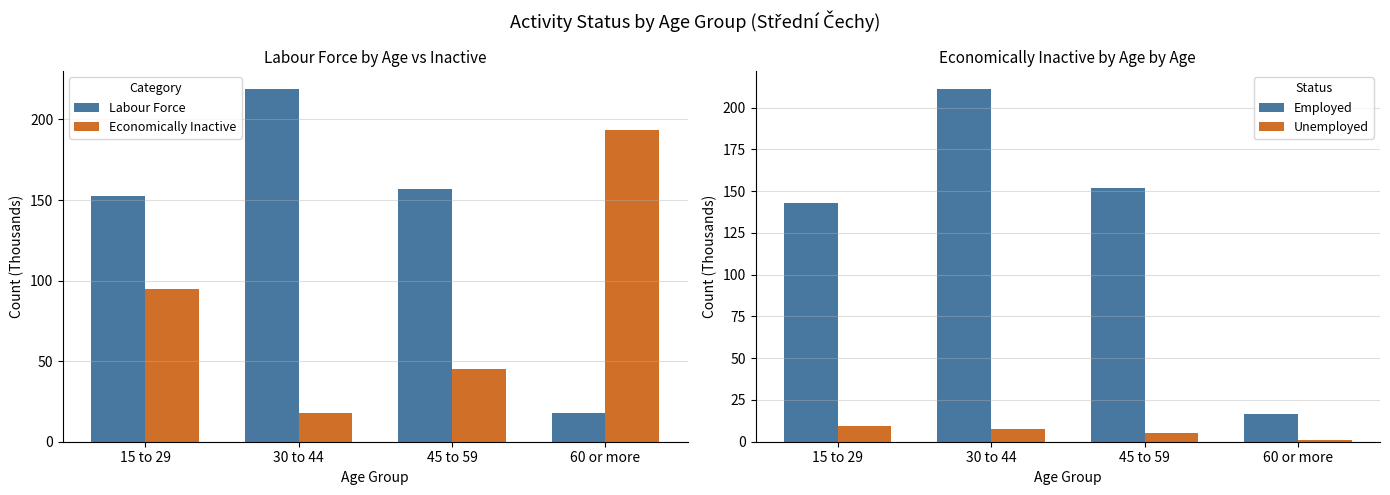

What are all the series names shown in the legend?

Labour Force, Economically Inactive, Employed, Unemployed